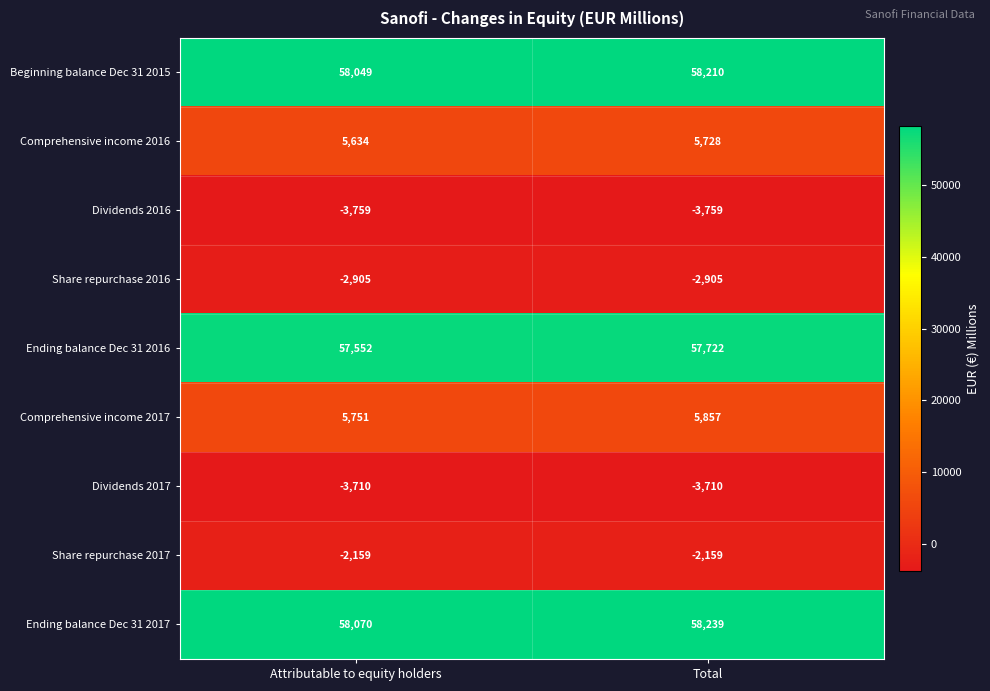

True or false: Dividends 2017 has a value of -3710 at Attributable to equity holders.

True